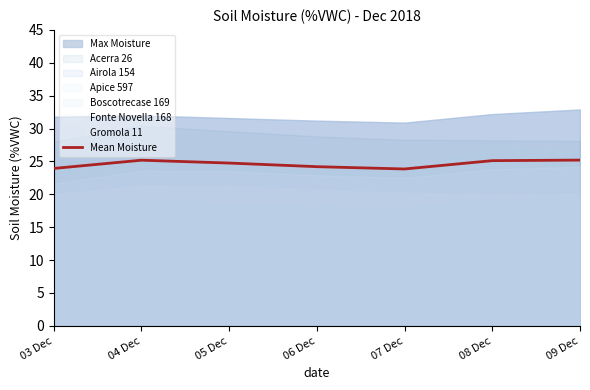

Does the chart have visible grid lines?

No